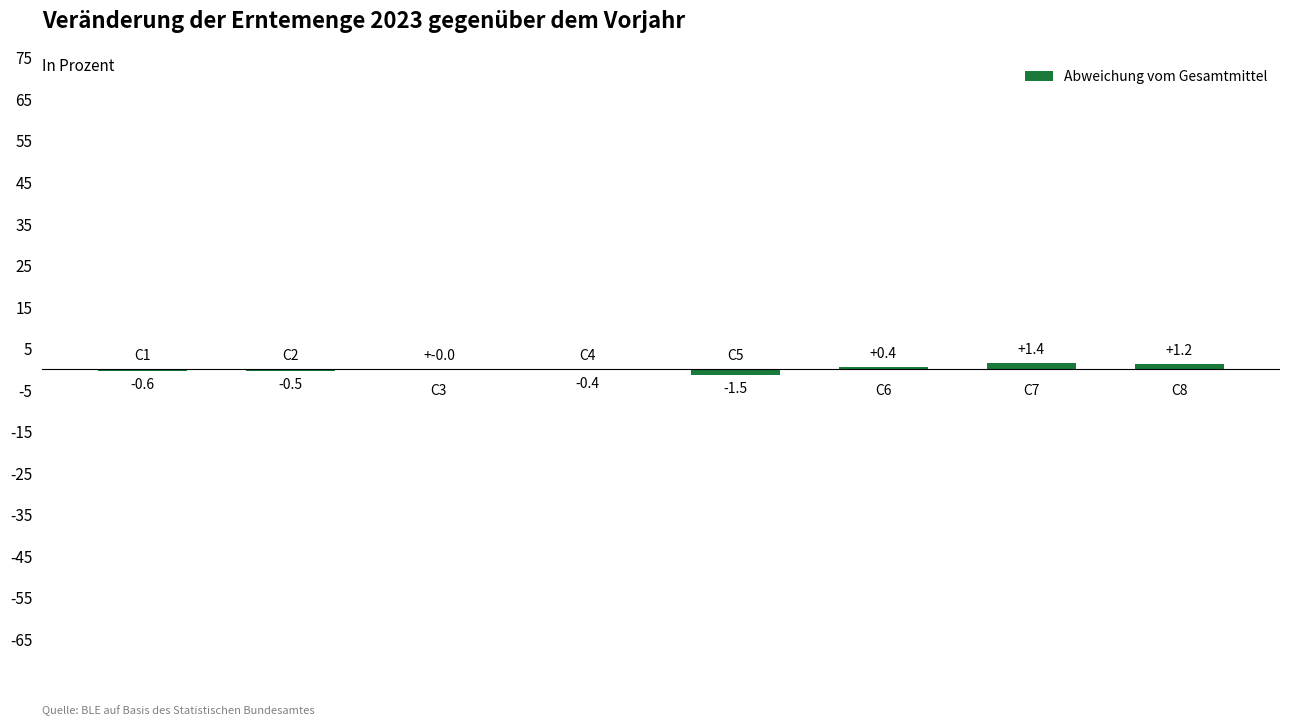

Are the bars horizontal?

No